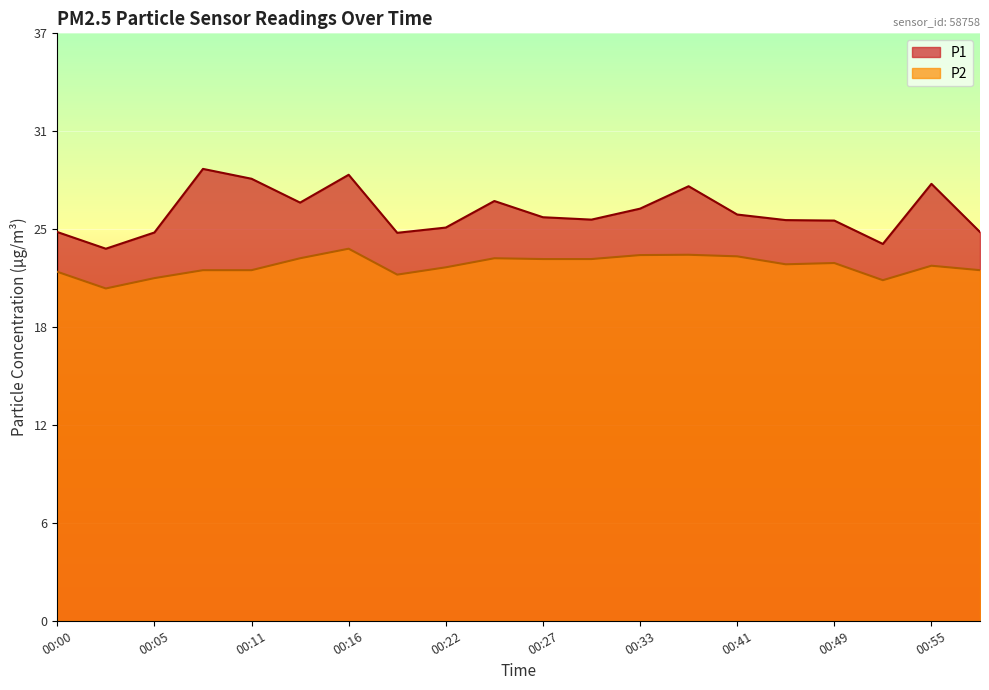

At 00:52, list the series in order from largest to smallest.

P1, P2